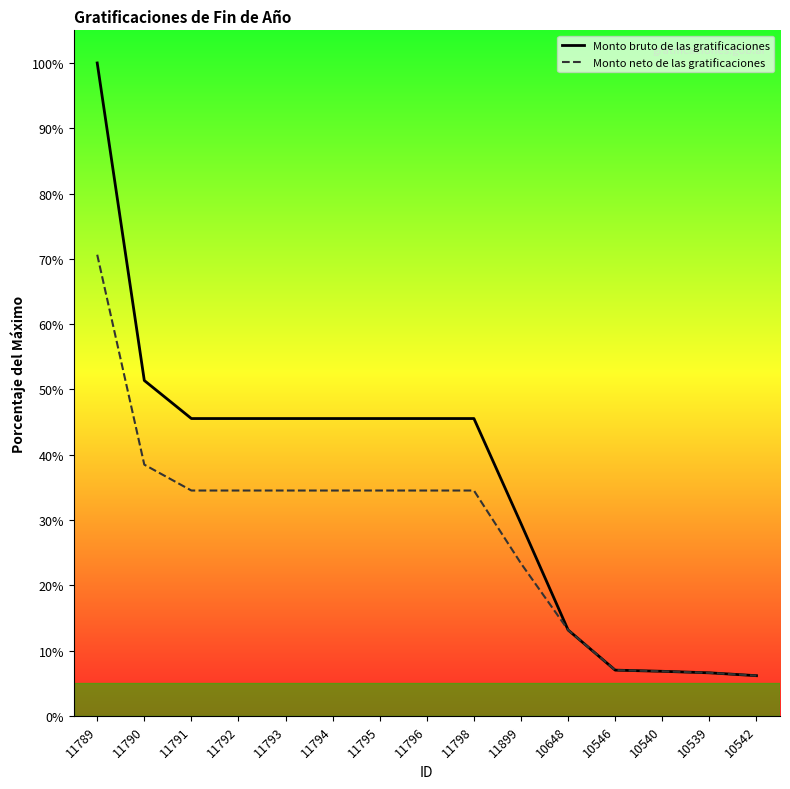

What is the difference between the second highest and second lowest values in the Monto bruto de las gratificaciones series?

44.8